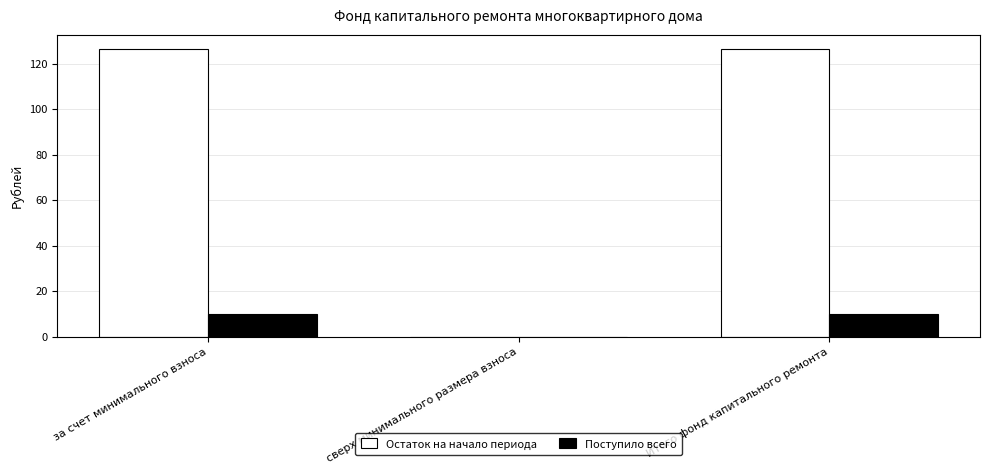

Where does the Остаток на начало периода series first go above 126?

за счет минимального взноса